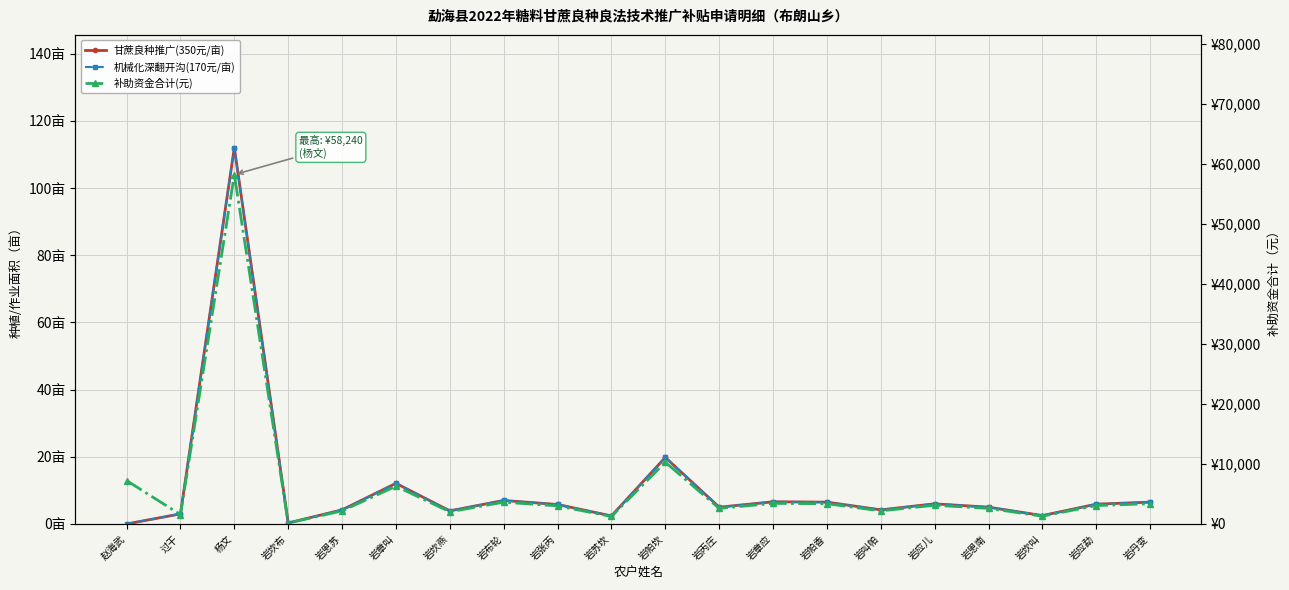

What is the label of the 13th point from the right?

岩布轮